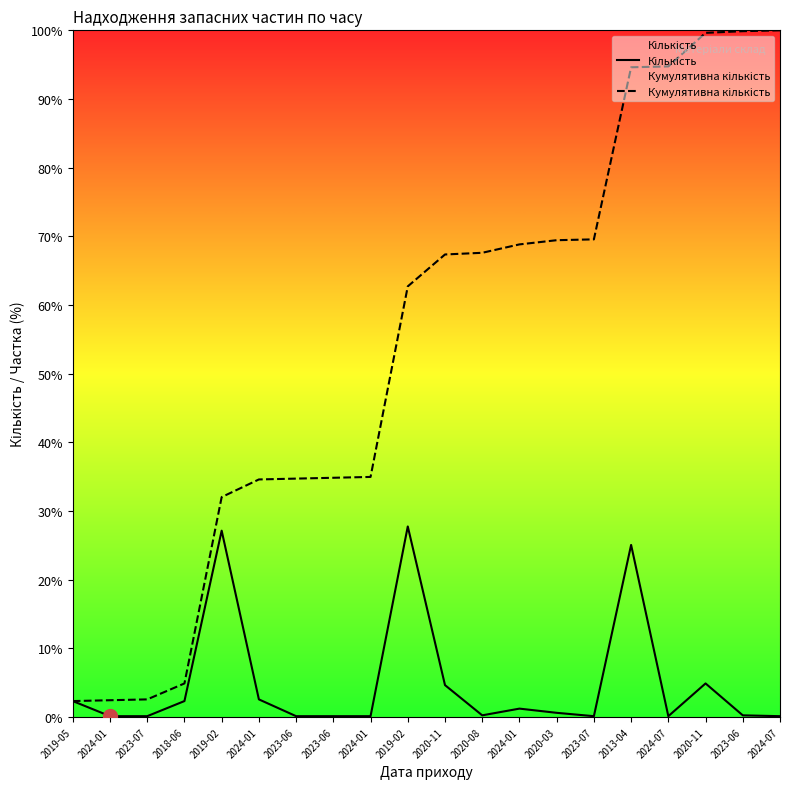

Is it true that Кількість equals 0.2 at 2024-07?

False